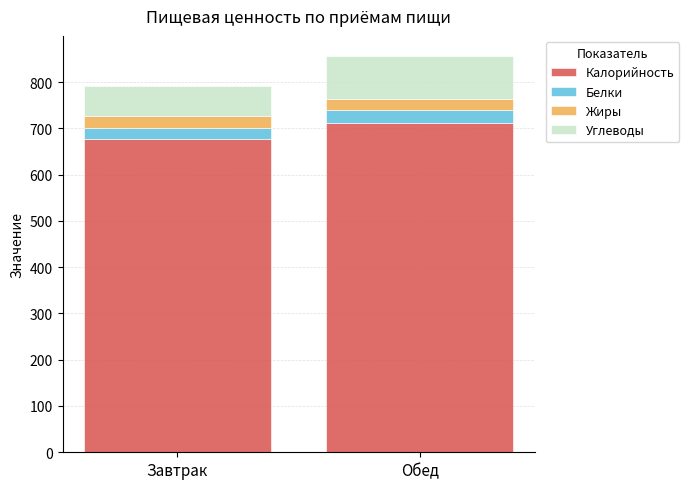

What is the maximum value for Калорийность?

710.6